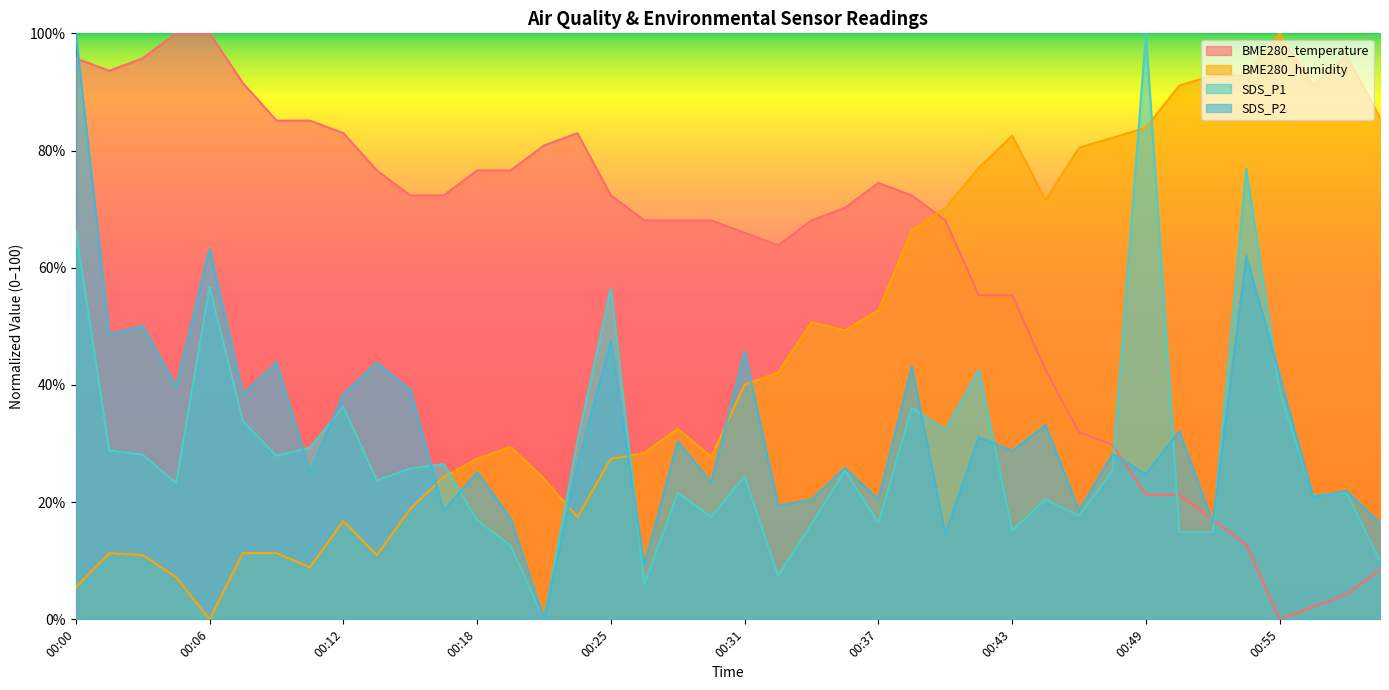

What is the label of the 4th point from the left?

00:05